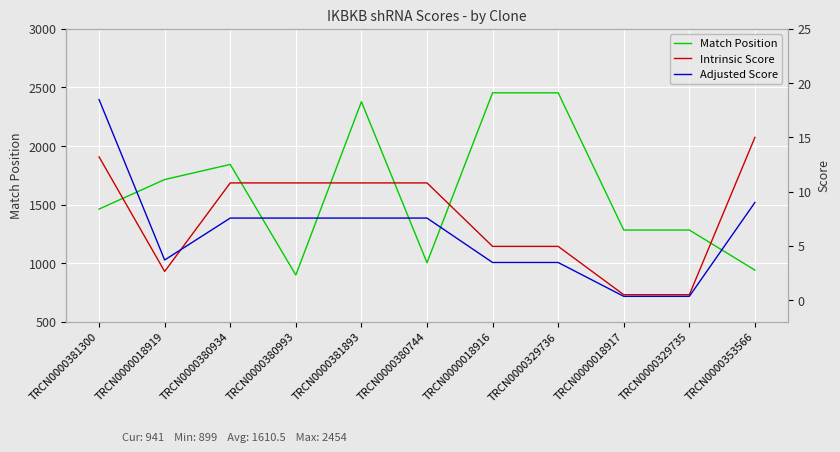

At which label does Match Position first exceed 1462?

TRCN0000018919